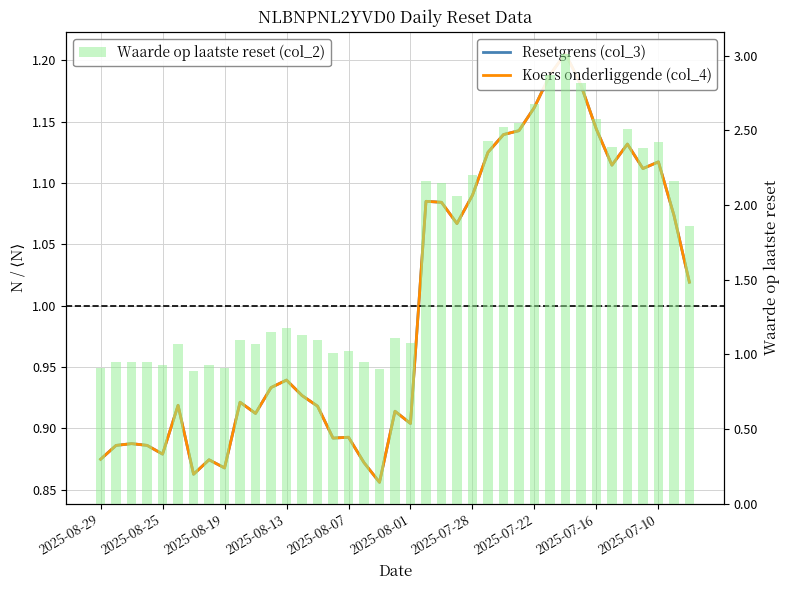

At which label does Koers onderliggende (col_4) reach its peak?

30